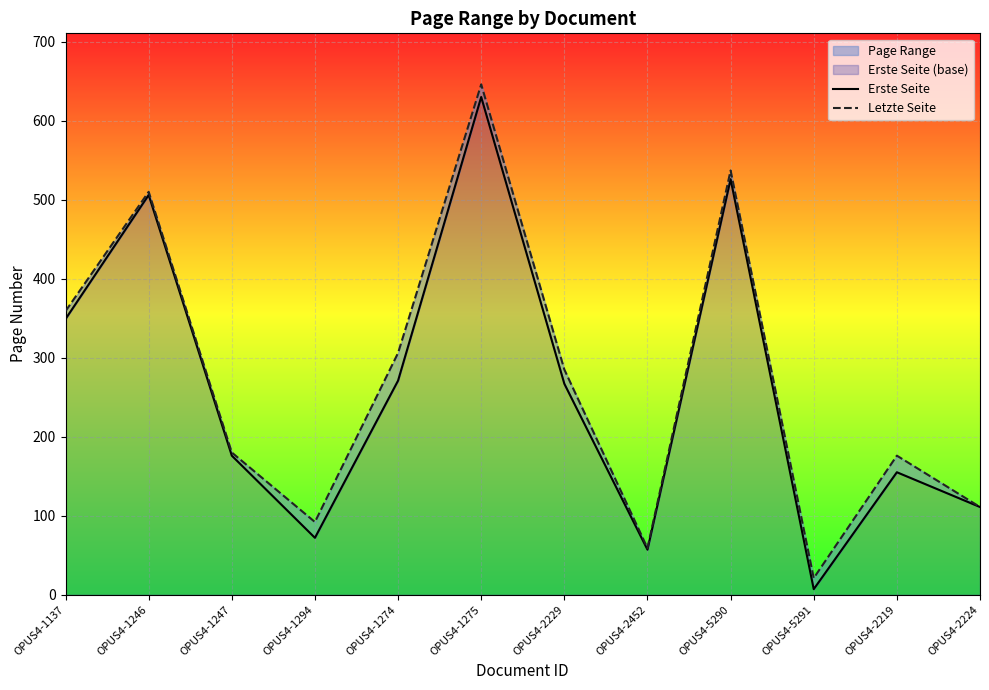

What is the sum of all Letzte Seite values?

3282